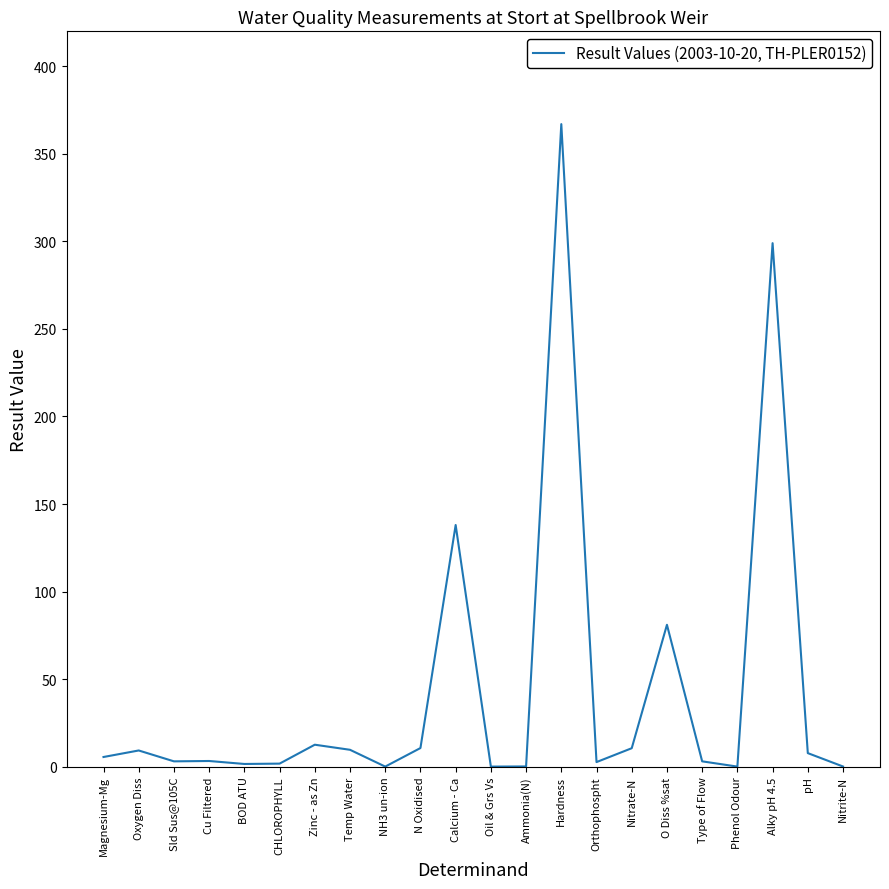

At which category does the chart reach its peak across all series?

Hardness